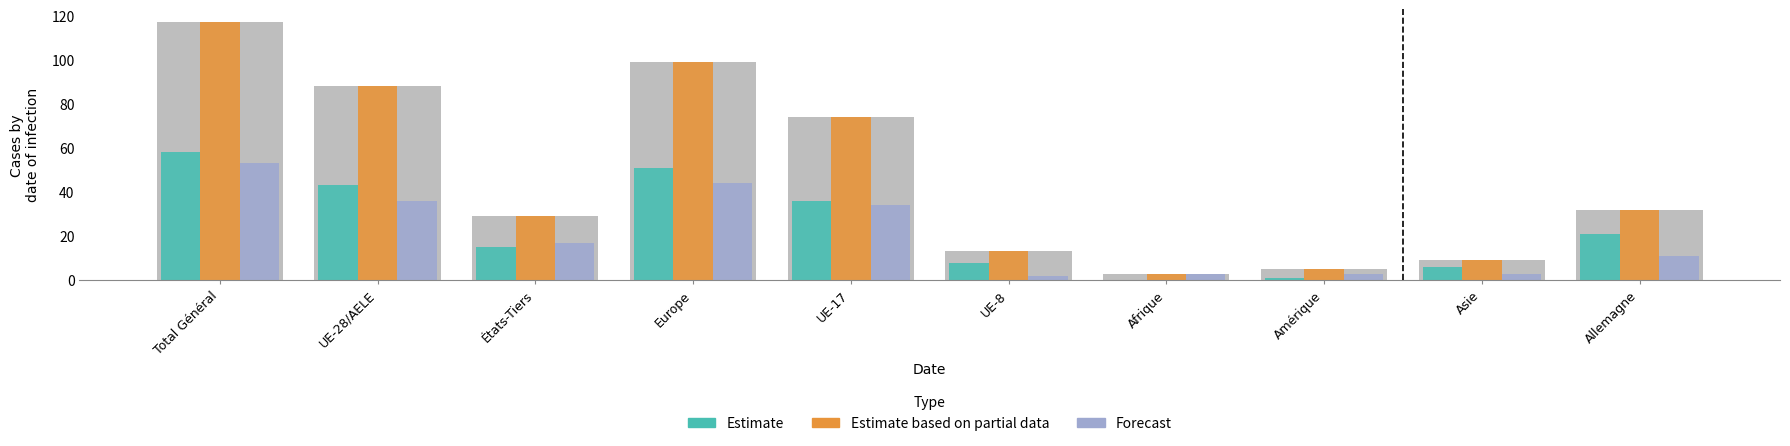

The value of Forecast at Afrique is 3. True or false?

True